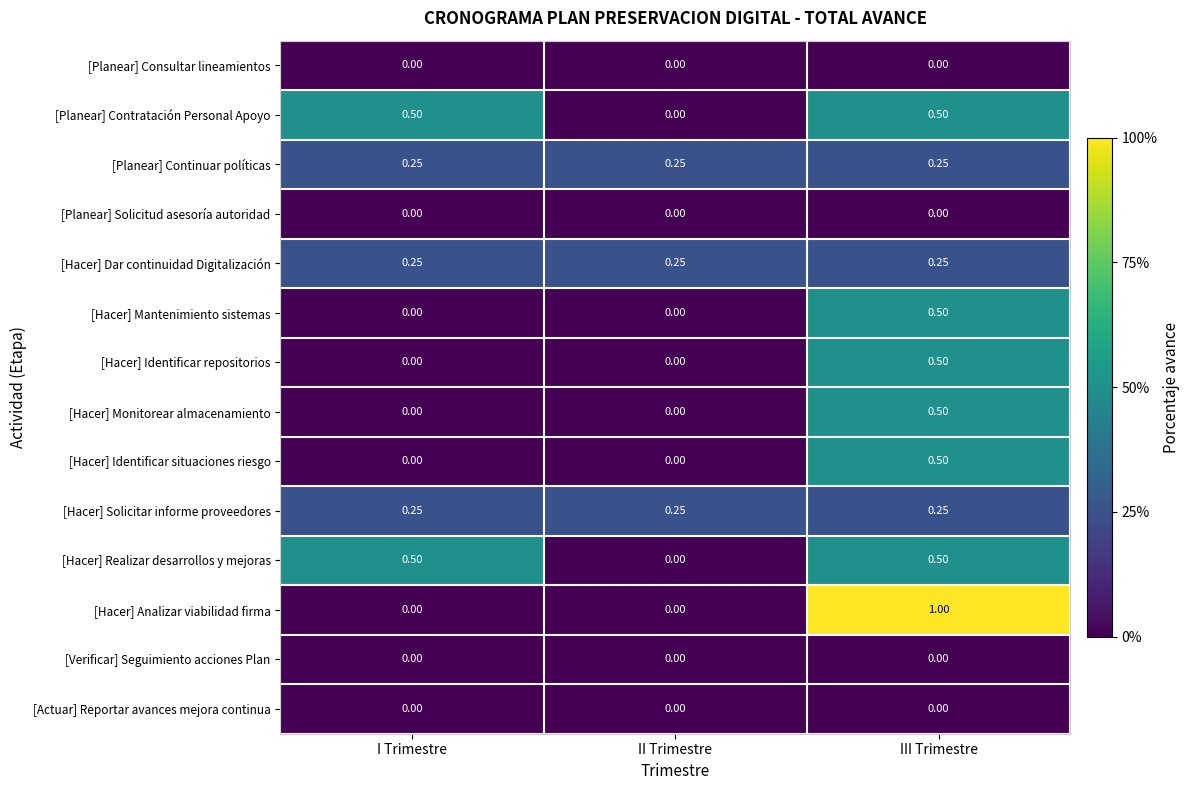

At which category is the sum across all series the highest?

III Trimestre